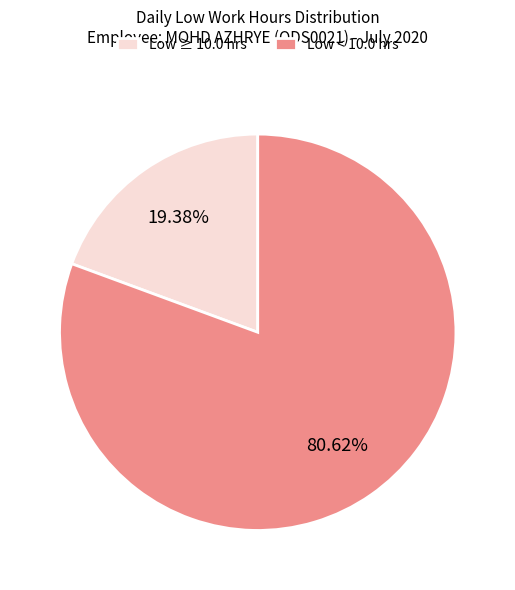

Does Low ≥ 10.0 hrs account for over 50% of the chart?

No